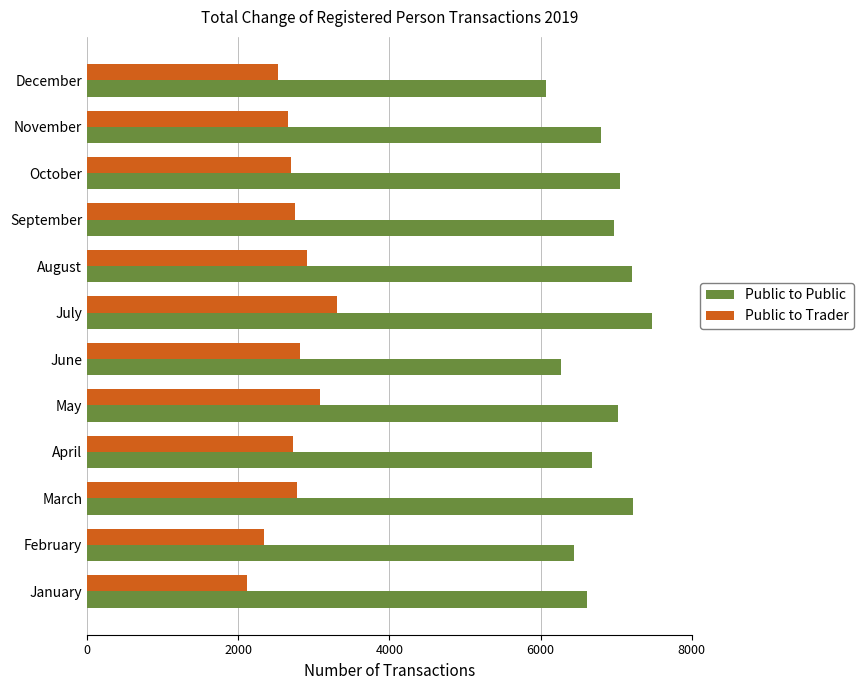

What is the lowest value of the Public to Trader series?

2118